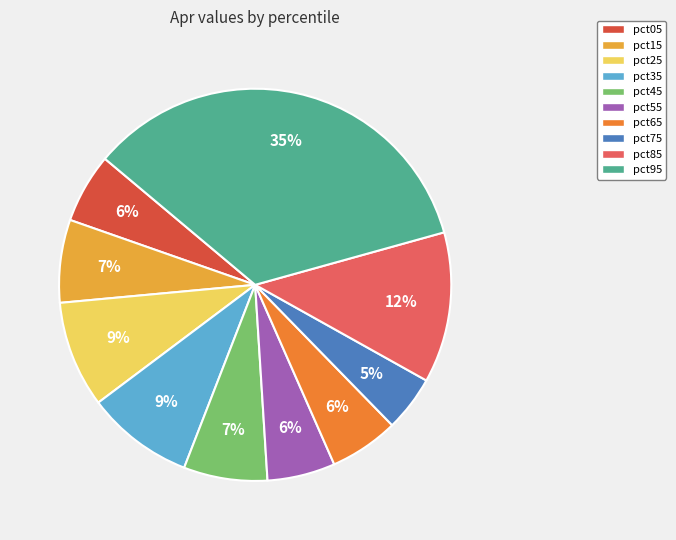

To the nearest percent, what portion does pct55 represent?

6%